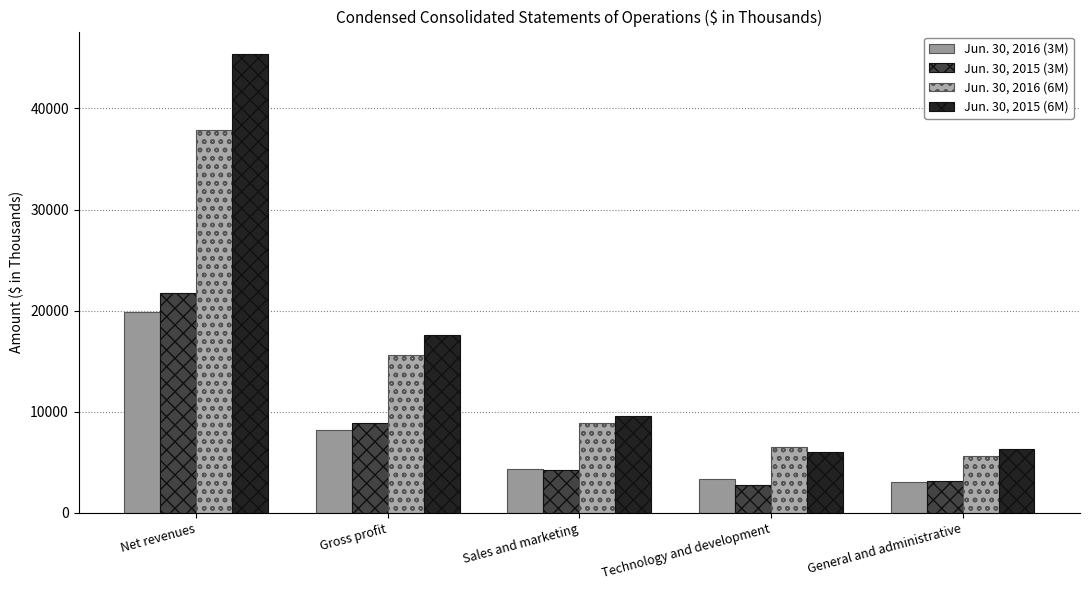

True or false: Jun. 30, 2016 (3M) has a value of 3084 at Gross profit.

False